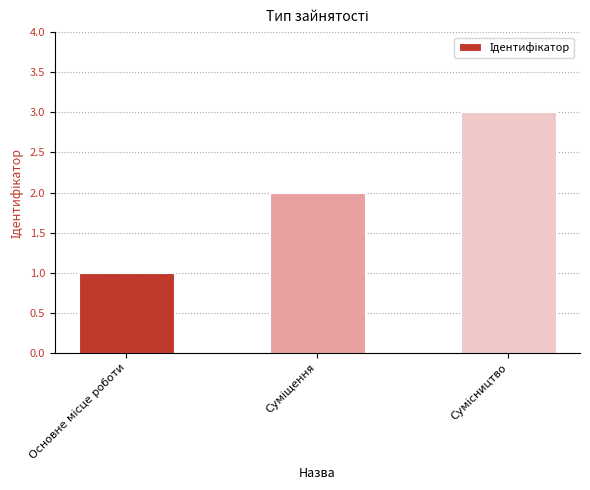

What is the greatest value displayed?

3